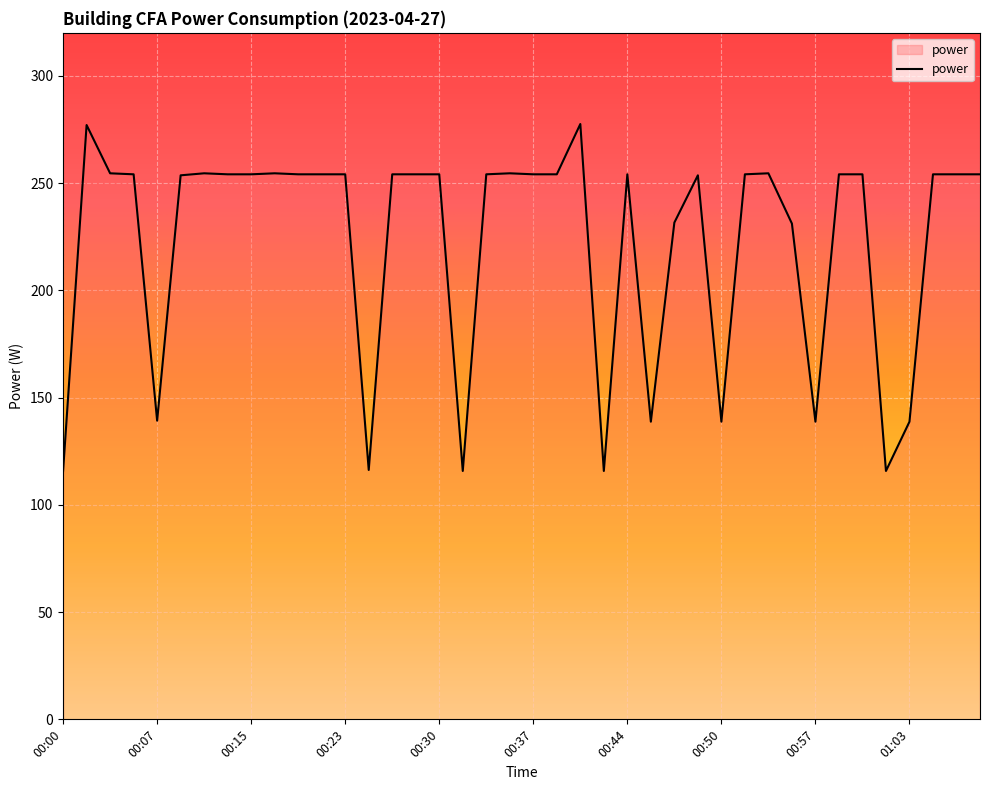

What is the maximum value shown in the chart?

277.5